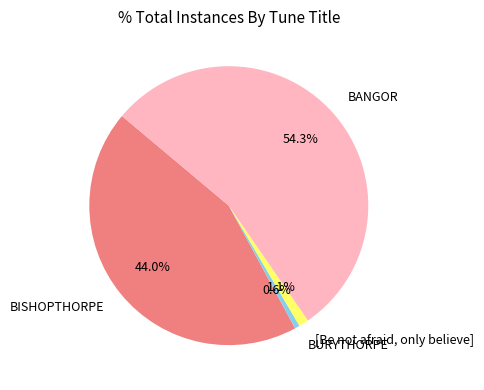

What is the largest slice in the pie chart?

BANGOR